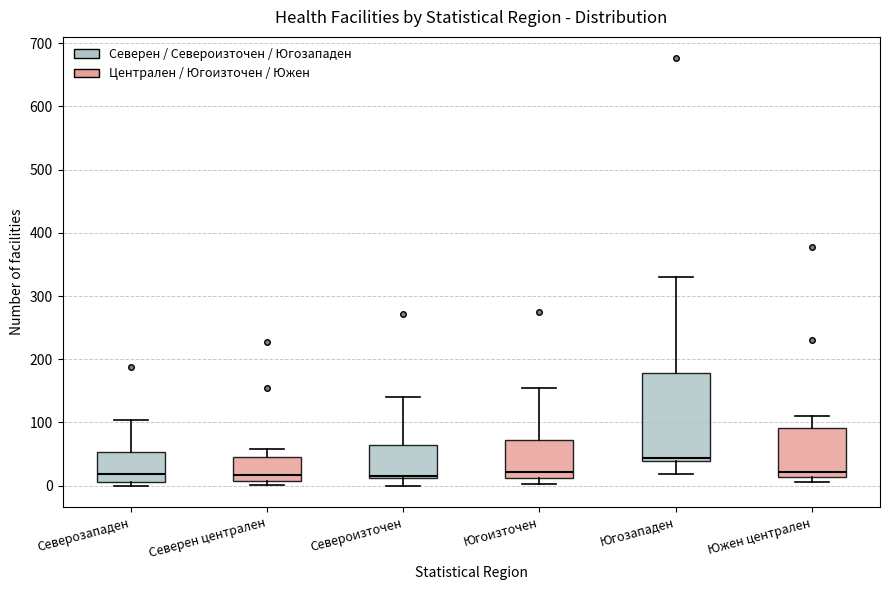

Reading left to right, transcribe this box plot: for each box, give where its median line is, the range the box spans, and where its two whiskers end, as read against the y-axis. The values are not printed on the chart, so give them approximately, as read against the axis.

Северозападен: median 20, box 10 to 50, whiskers 0 to 100
Северен централен: median 20, box 10 to 50, whiskers 0 to 60
Североизточен: median 20, box 10 to 70, whiskers 0 to 140
Югоизточен: median 20, box 10 to 70, whiskers 0 to 160
Югозападен: median 40 (just above the box's lower edge), box 40 to 180, whiskers 20 to 330
Южен централен: median 20, box 10 to 90, whiskers 10 (just below the box's lower edge) to 110